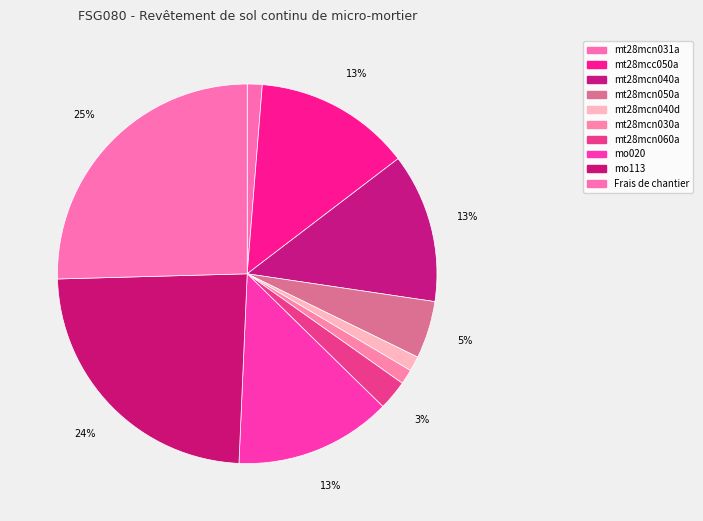

To the nearest percent, what is the average slice percentage?

10%